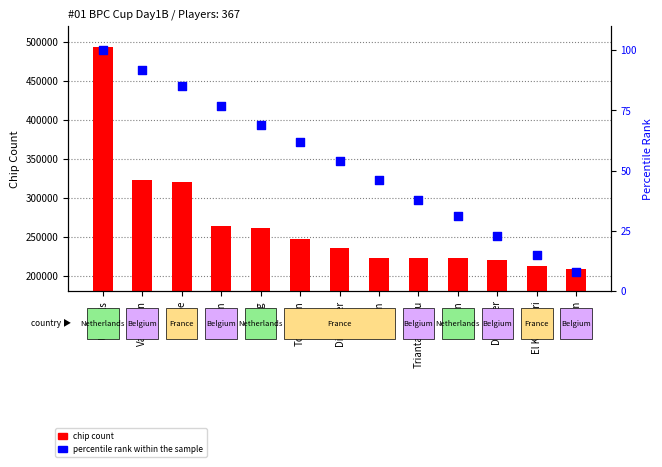

Which series reaches the minimum Y coordinate?

percentile rank within the sample